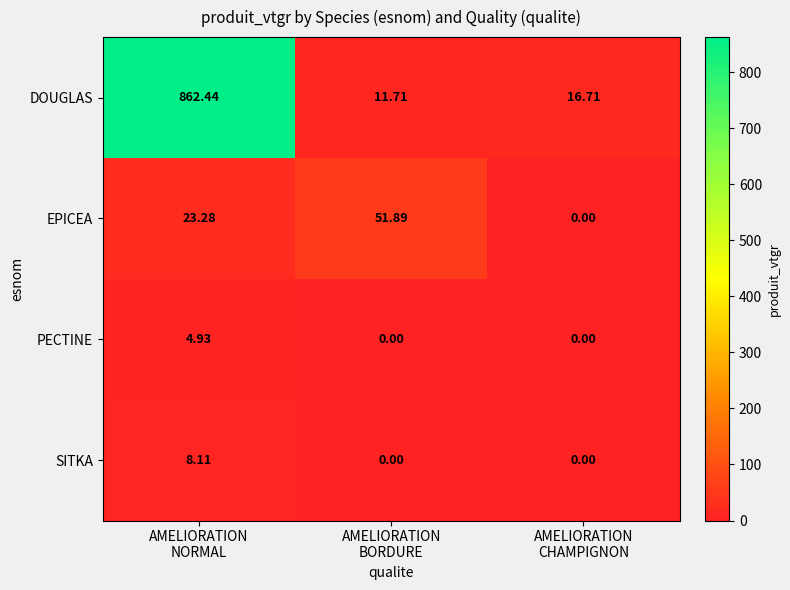

Which series has the largest total across all categories?

DOUGLAS